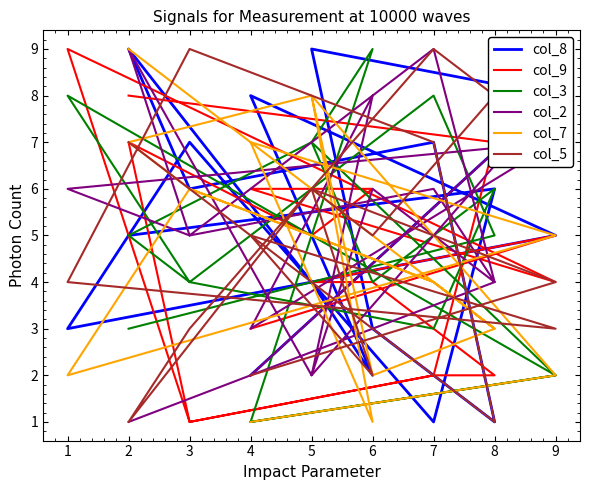

Does the chart display data point markers on the line(s)?

No